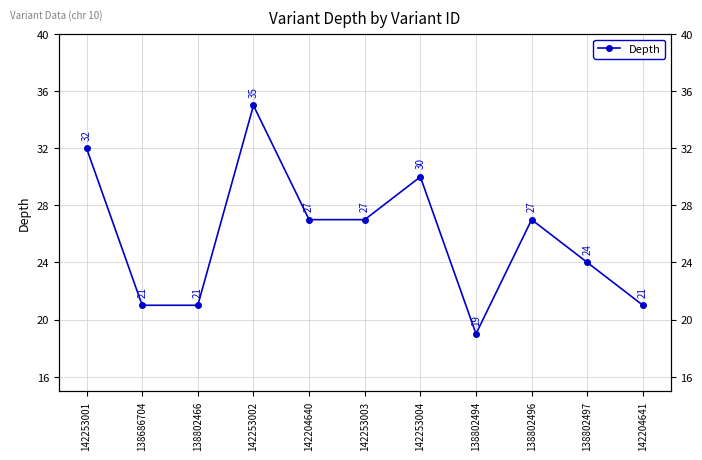

Read the value at 138802466.

21